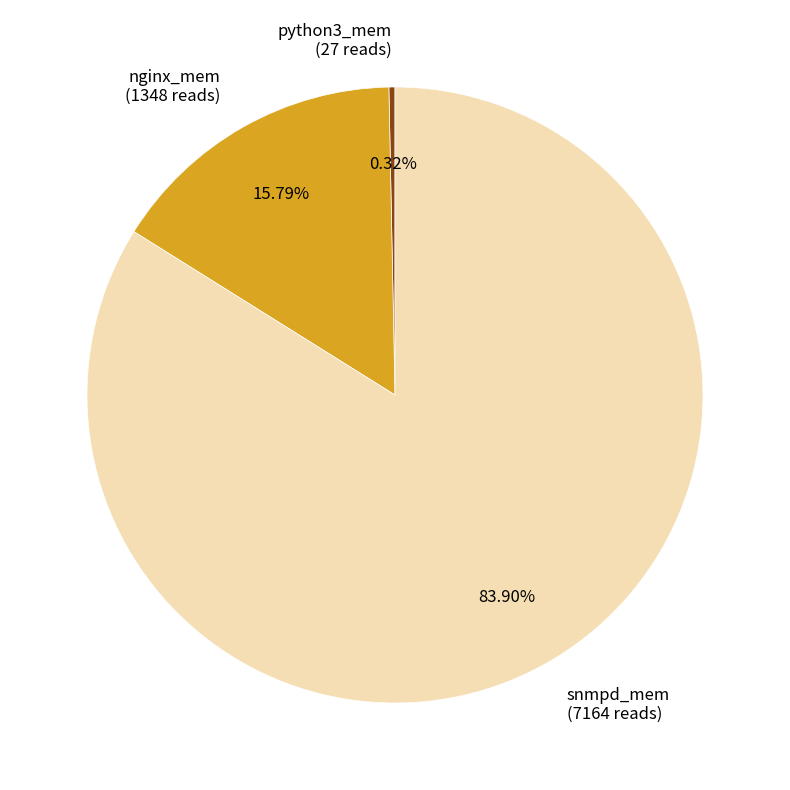

Rank the categories by value from highest to lowest.

snmpd_mem (7164 reads), nginx_mem (1348 reads), python3_mem (27 reads)